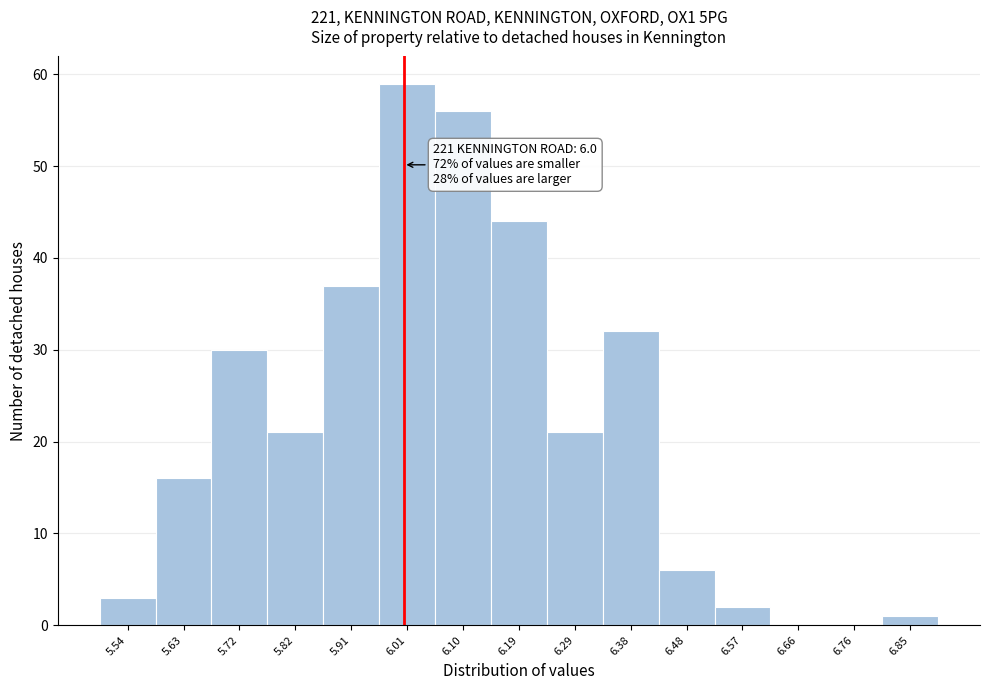

Which range on the x-axis has the tallest bar?

5.96 to 6.05